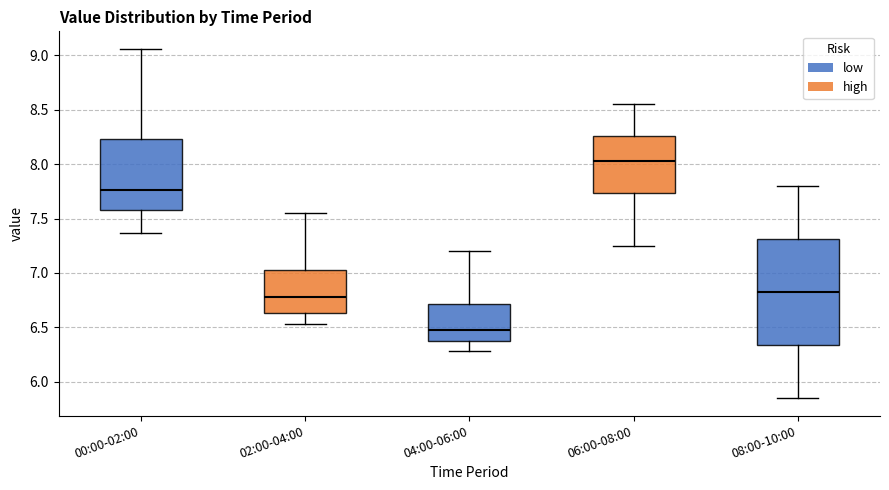

Where does the upper whisker of the box for 00:00-02:00 end on the y-axis? The values are not printed on the chart, so give them approximately, as read against the axis.

9.05